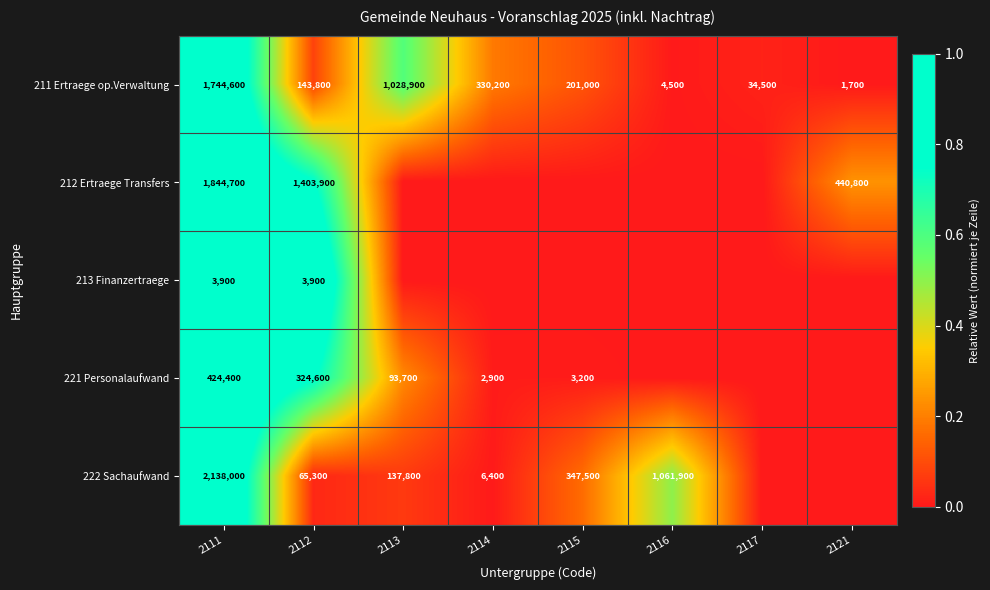

True or false: 213 Finanzertraege has a value of 3900 at 2111.

True